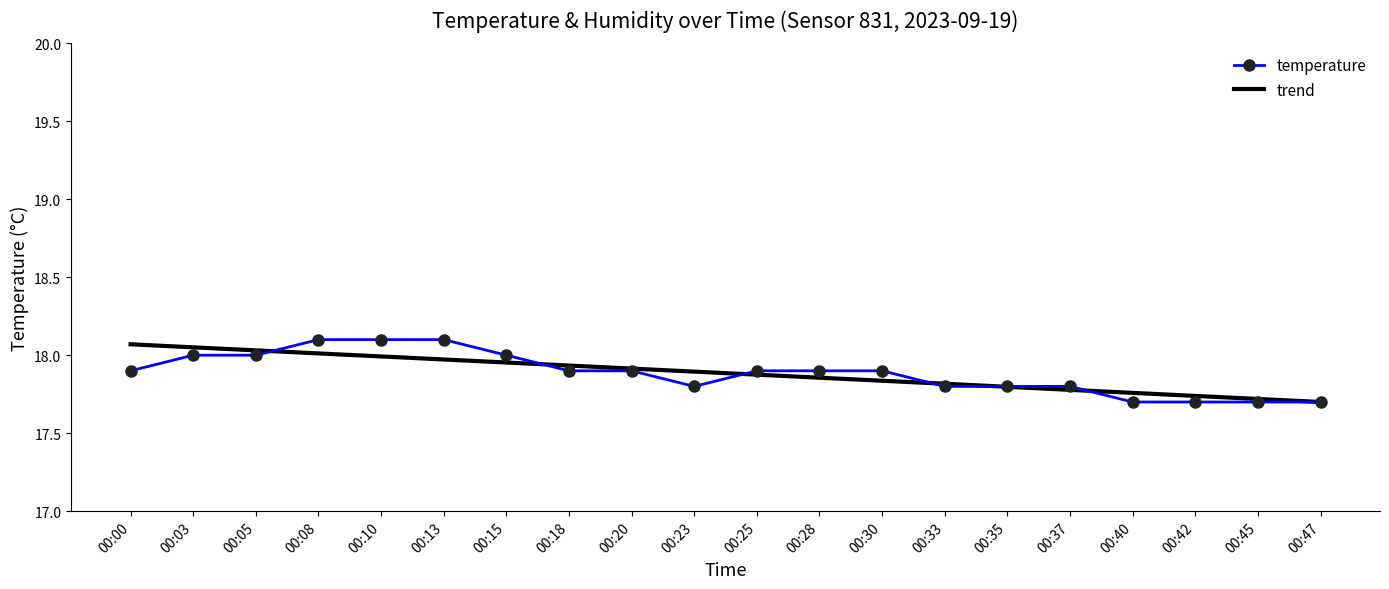

What is the total value across all series at 00:35?

35.6